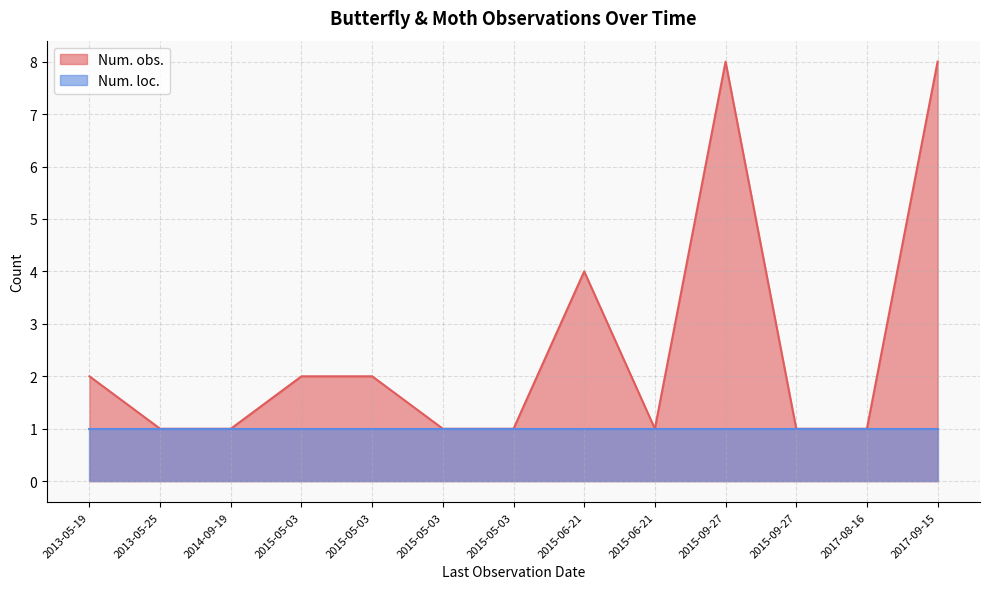

What are all the series names shown in the legend?

Num. obs., Num. loc.